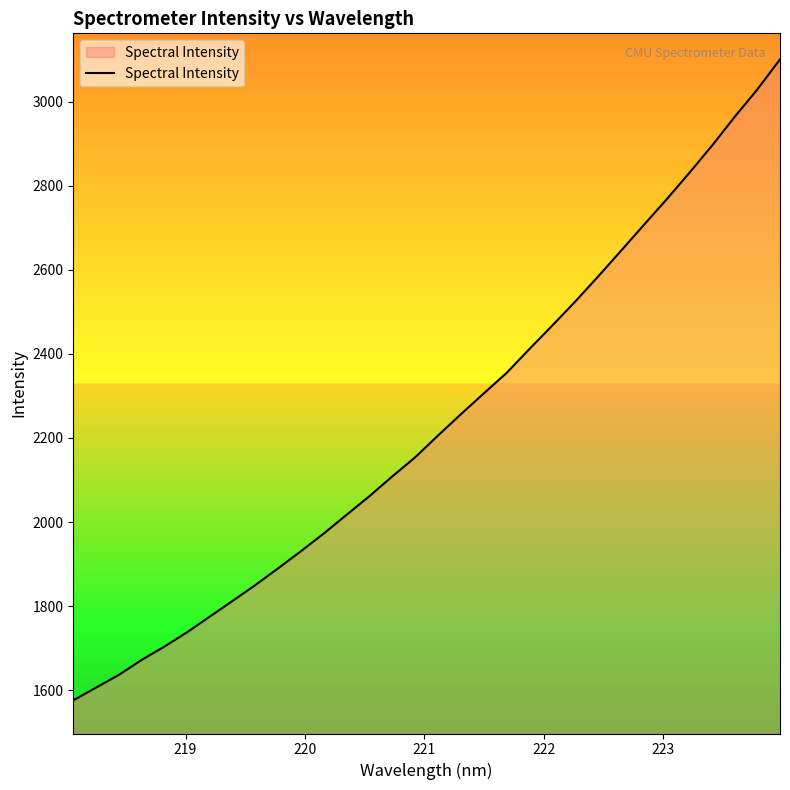

Reading right to left, extract all data points from this chart.

3100.4	3028.6	2963.1	2894.3	2829.4	2766.3	2705.3	2644.1	2583.2	2523.9	2467.3	2411.6	2354.9	2306.0	2256.8	2206.4	2154.6	2109.3	2062.4	2018.1	1973.6	1931.5	1890.8	1850.9	1813.1	1775.8	1738.3	1704.0	1672.2	1636.5	1606.2	1575.8